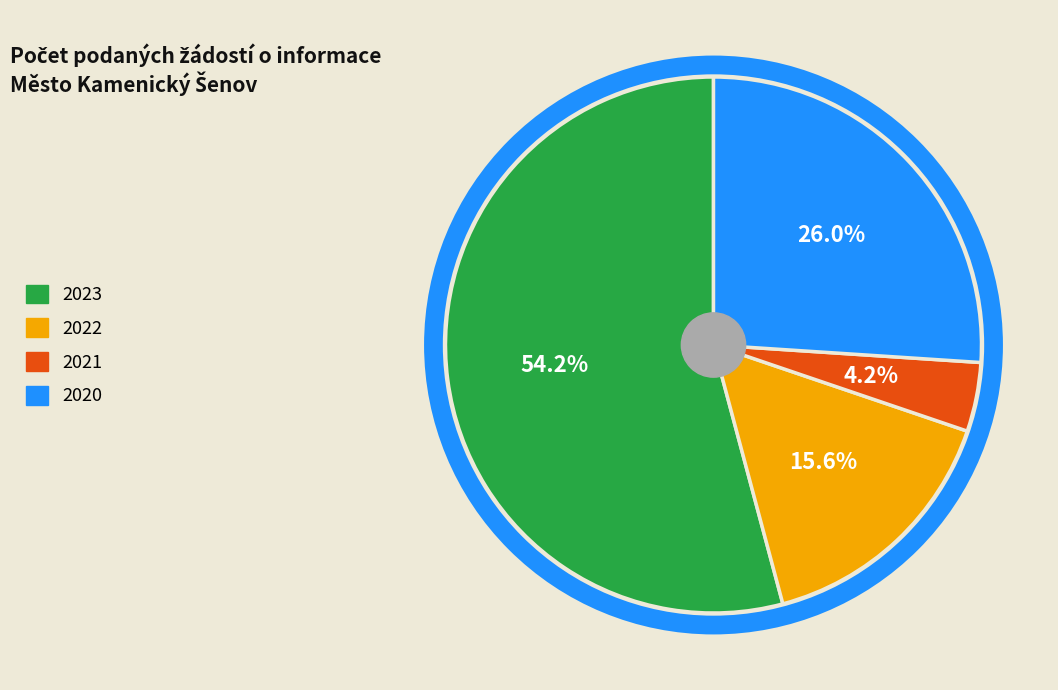

Which slice is the smallest?

2021